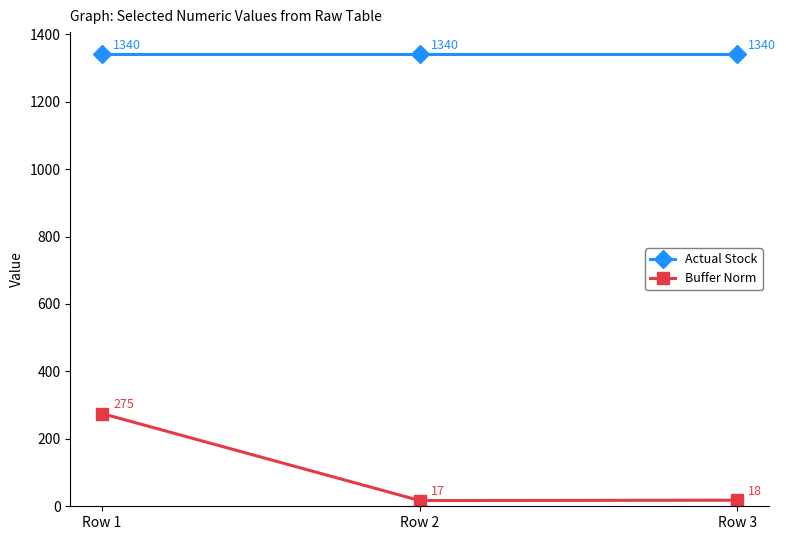

What is the difference between the Buffer Norm values at Row 3 and Row 2?

1